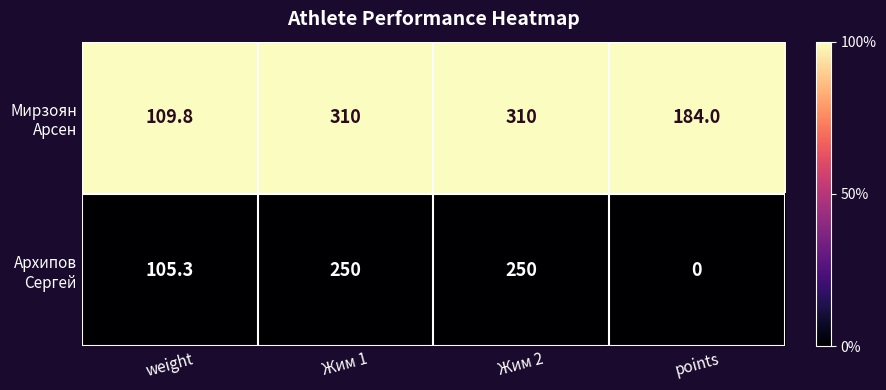

How many categories are shown in the chart?

4